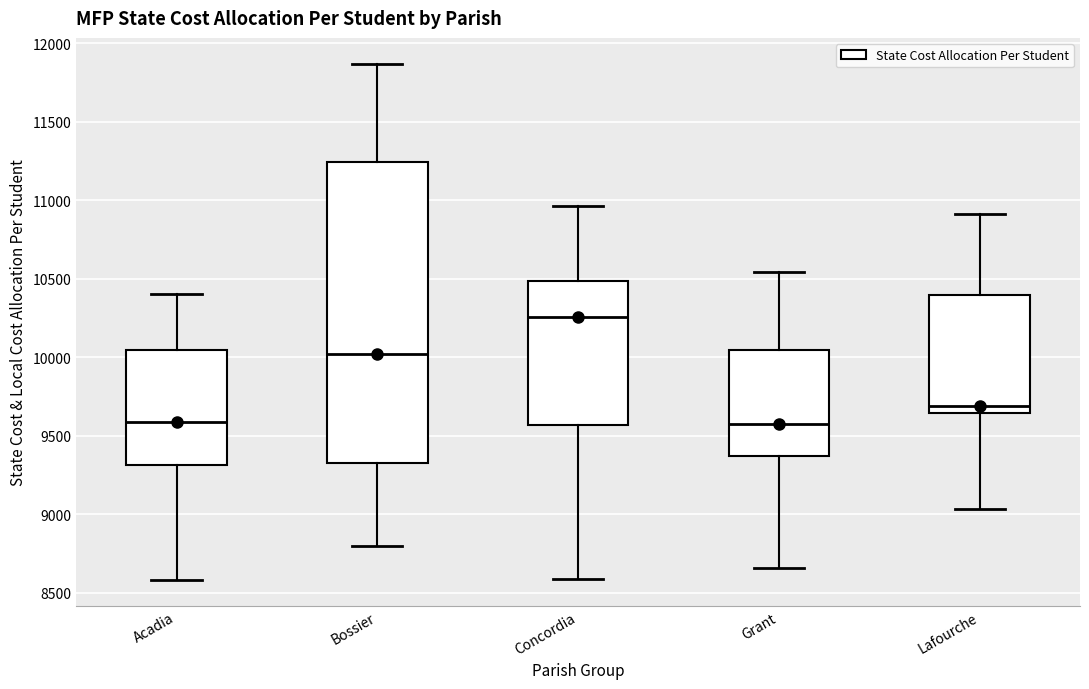

Where does the lower whisker of the box for Concordia end on the y-axis? The values are not printed on the chart, so give them approximately, as read against the axis.

8600